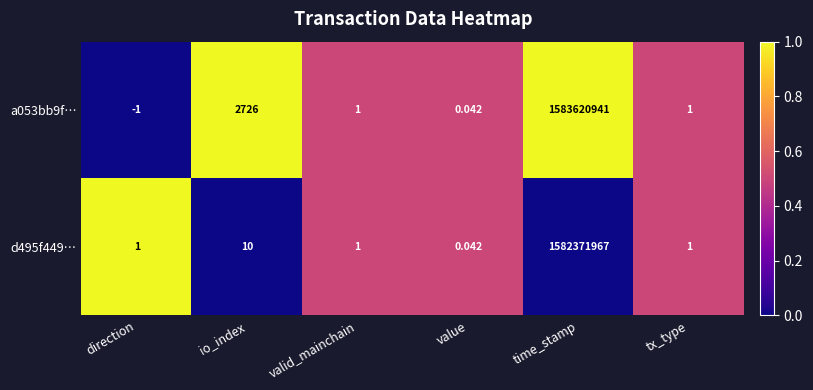

Where is d495f449… nearest to the value 791185983?

io_index